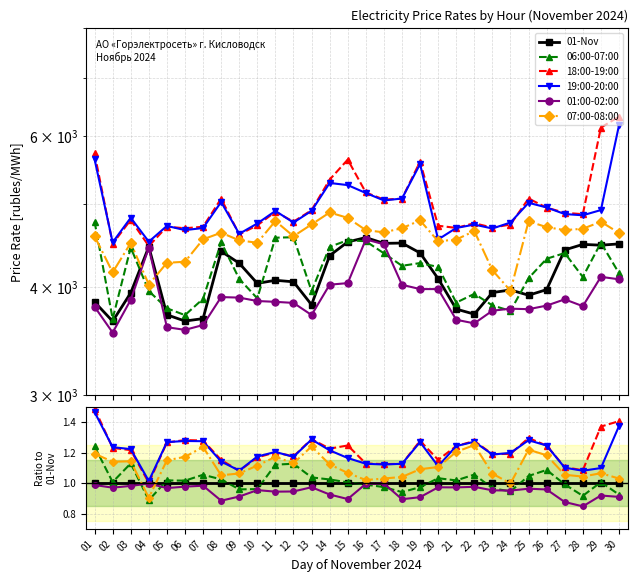

List the labels in order of 01:00-02:00 value, smallest first.

28, 27, 08, 18, 15, 19, 30, 09, 29, 14, 11, 12, 24, 23, 10, 26, 25, 05, 02, 21, 20, 13, 22, 06, 03, 07, 01, 16, 04, 17